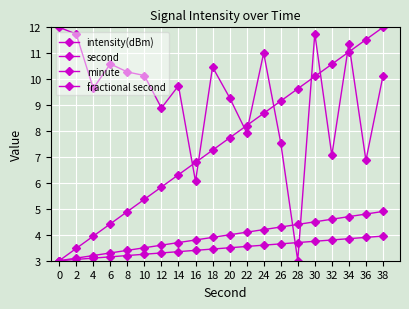

How many distinct data groups are displayed?

4